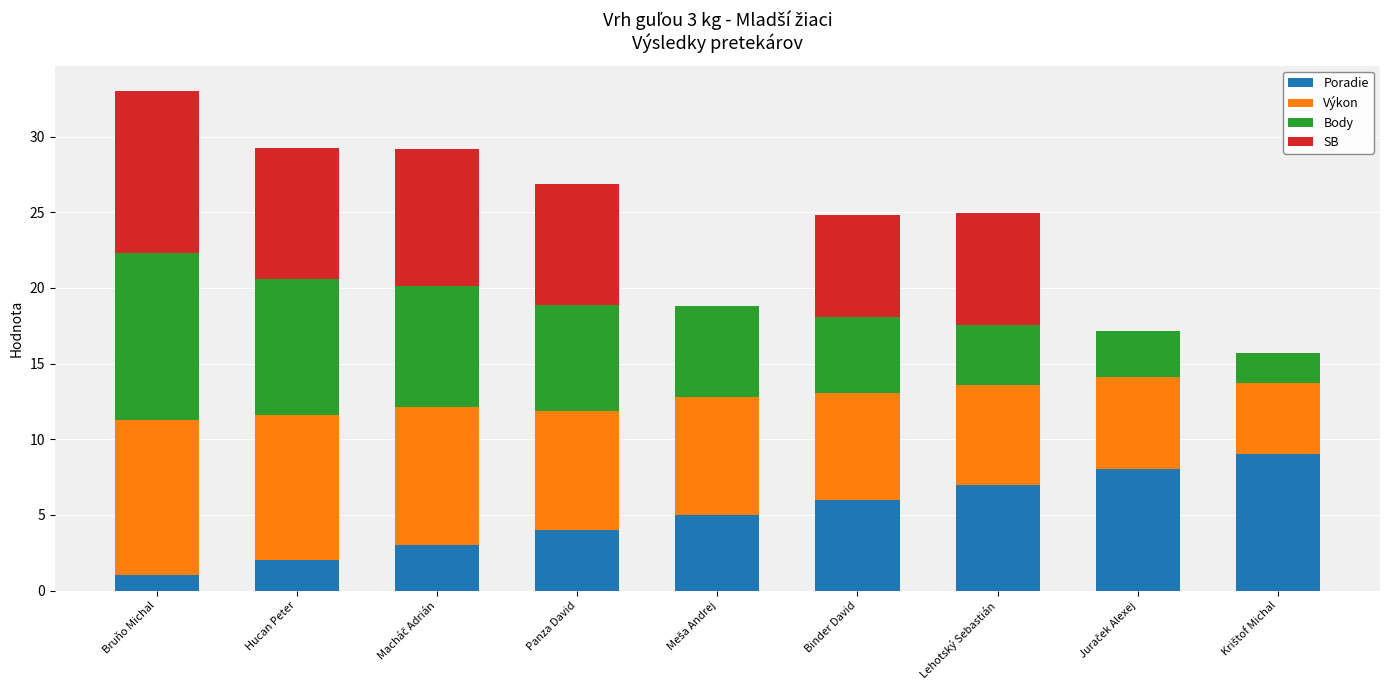

What are all the series names shown in the legend?

Poradie, Výkon, Body, SB